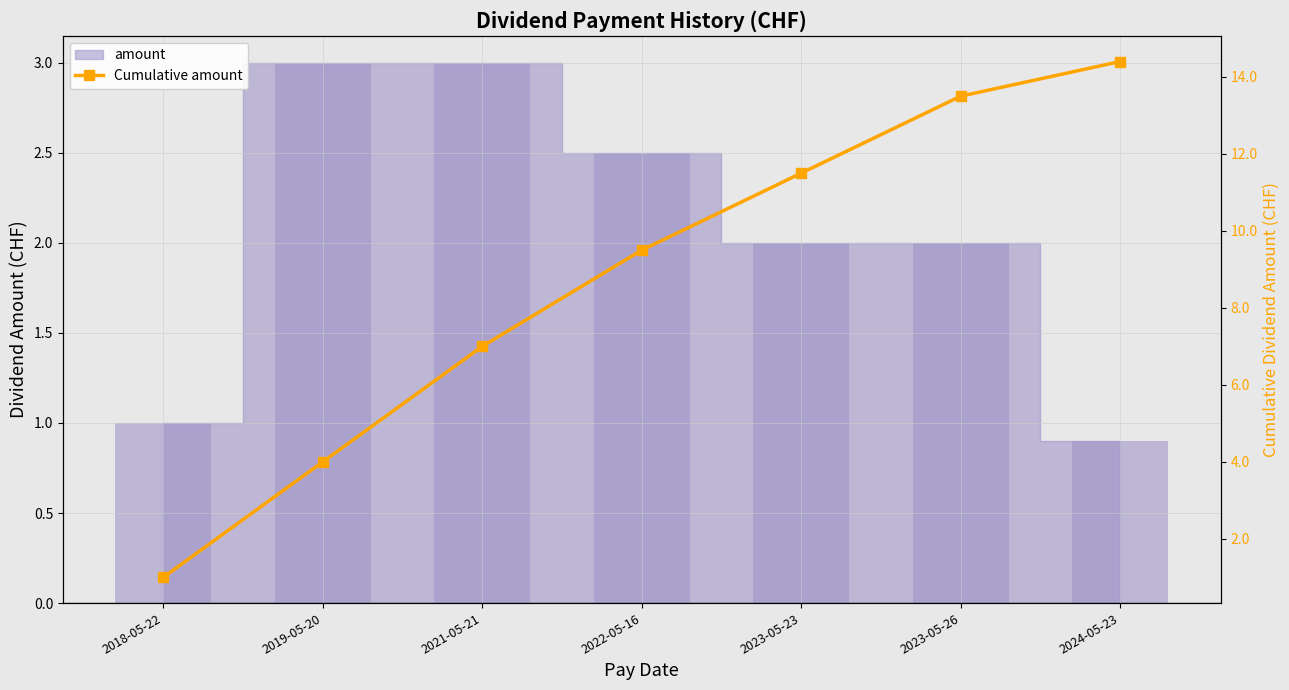

Is it true that the value at 2021-05-21 is 1.7?

False